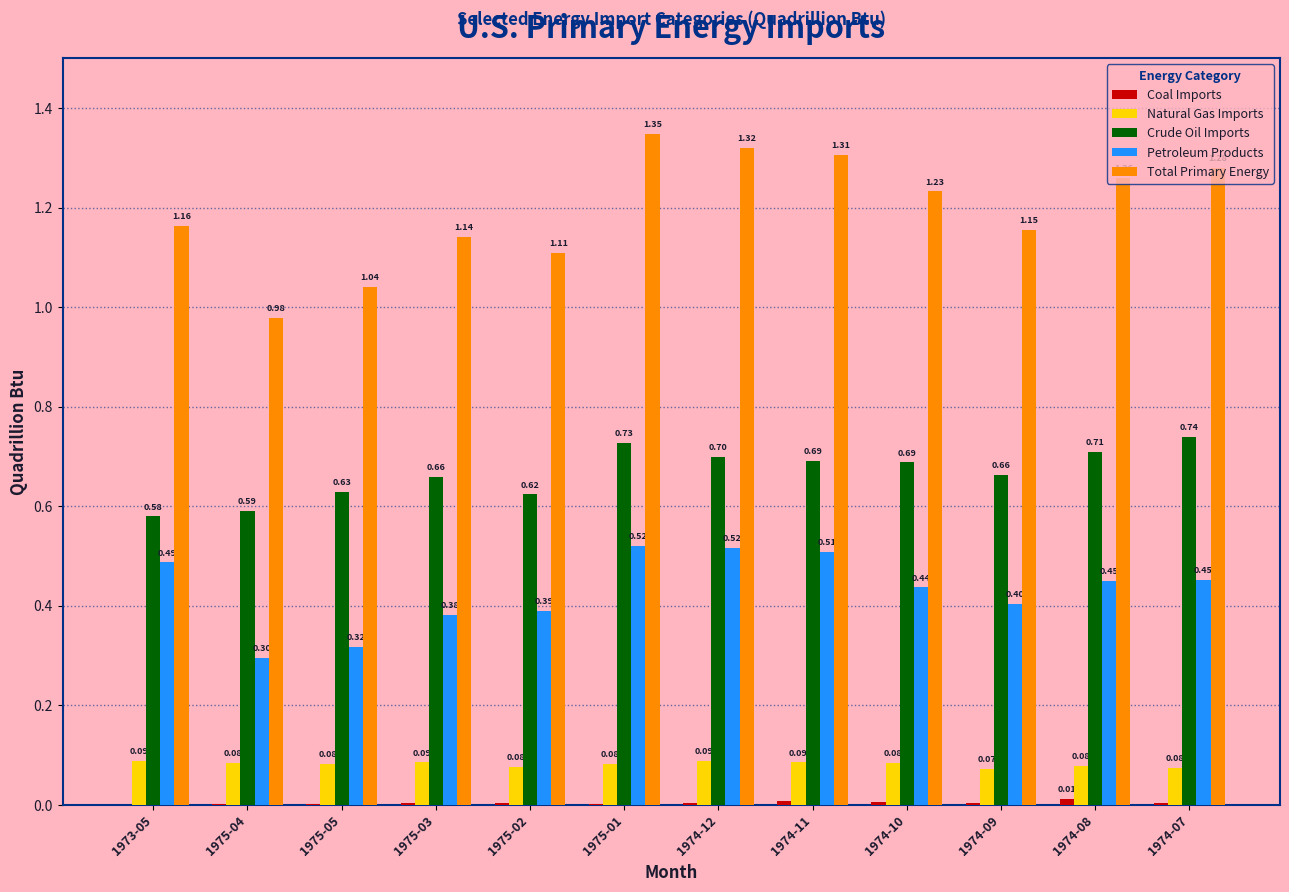

How many series are shown in this chart?

5